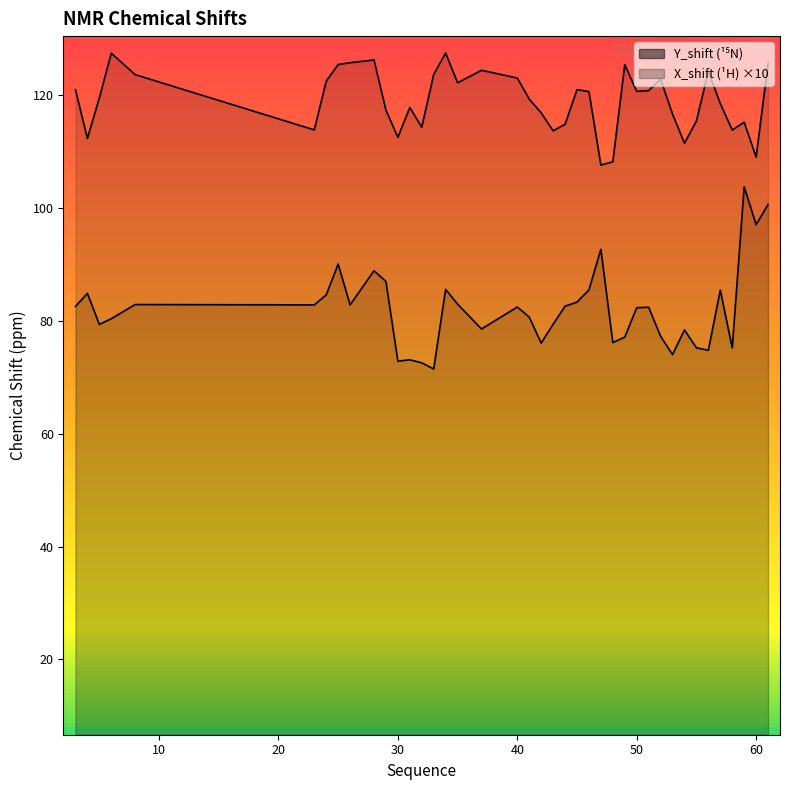

What is the maximum value for Y_shift?

127.5